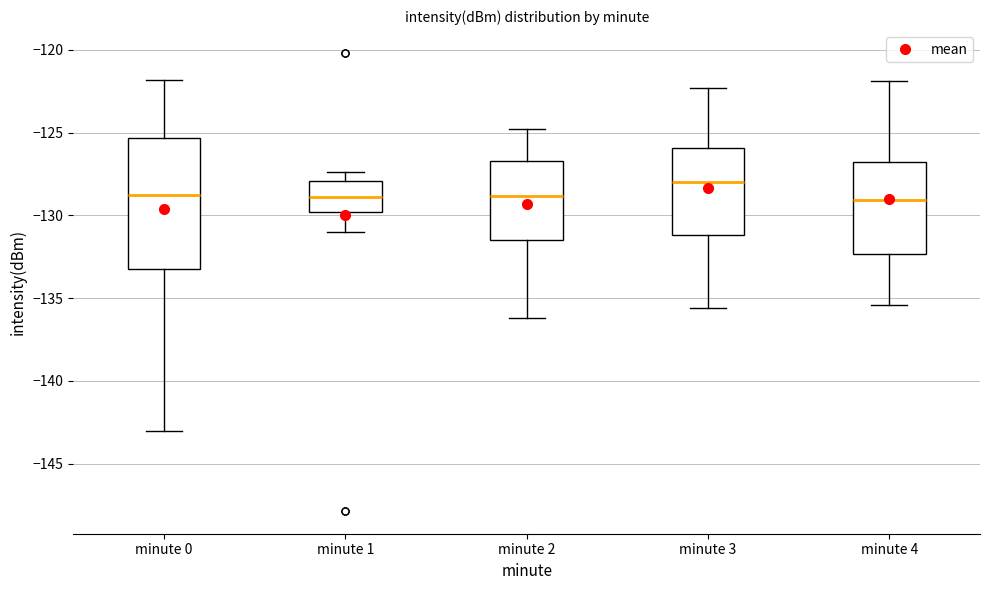

Where is the lower edge of the box for minute 2 on the y-axis? The values are not printed on the chart, so give them approximately, as read against the axis.

-131.5